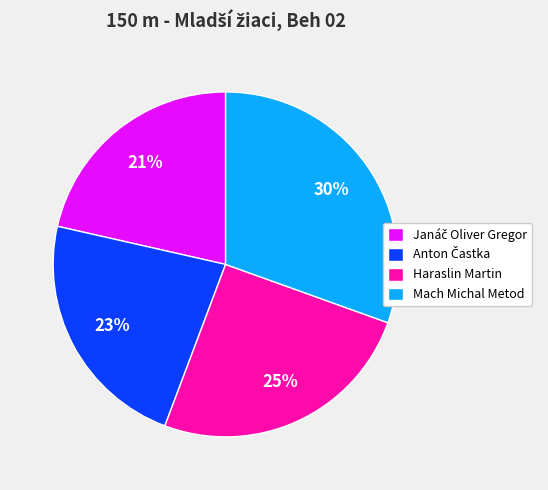

Combined, do Haraslin Martin and Mach Michal Metod account for over 50%?

Yes